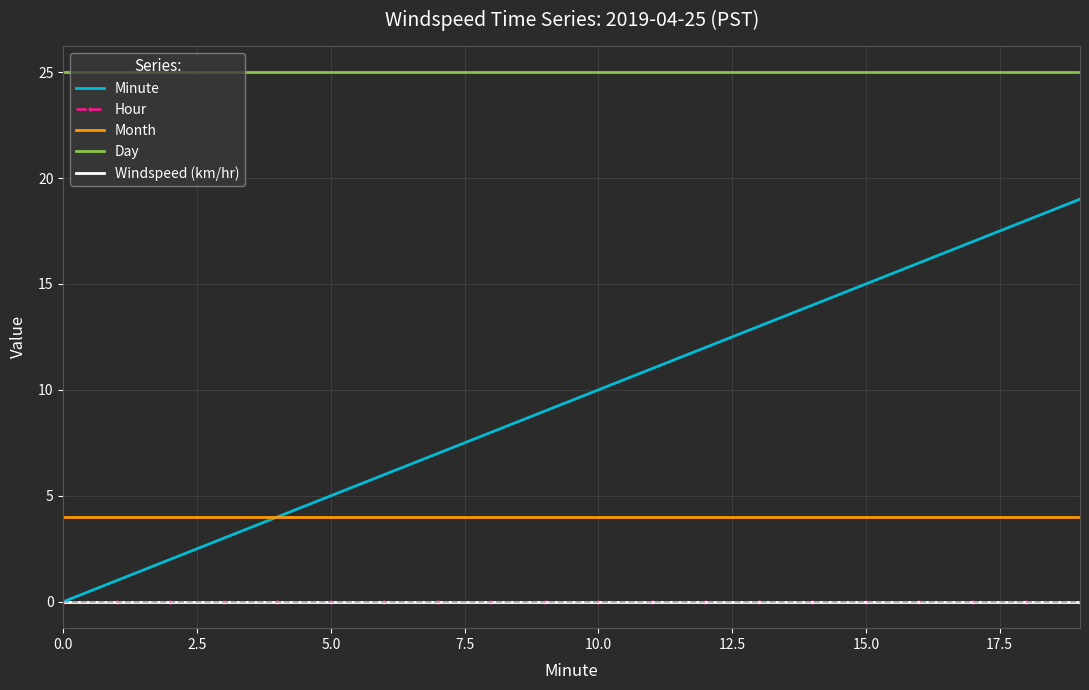

What are all the series names shown in the legend?

Minute, Hour, Month, Day, Windspeed (km/hr)